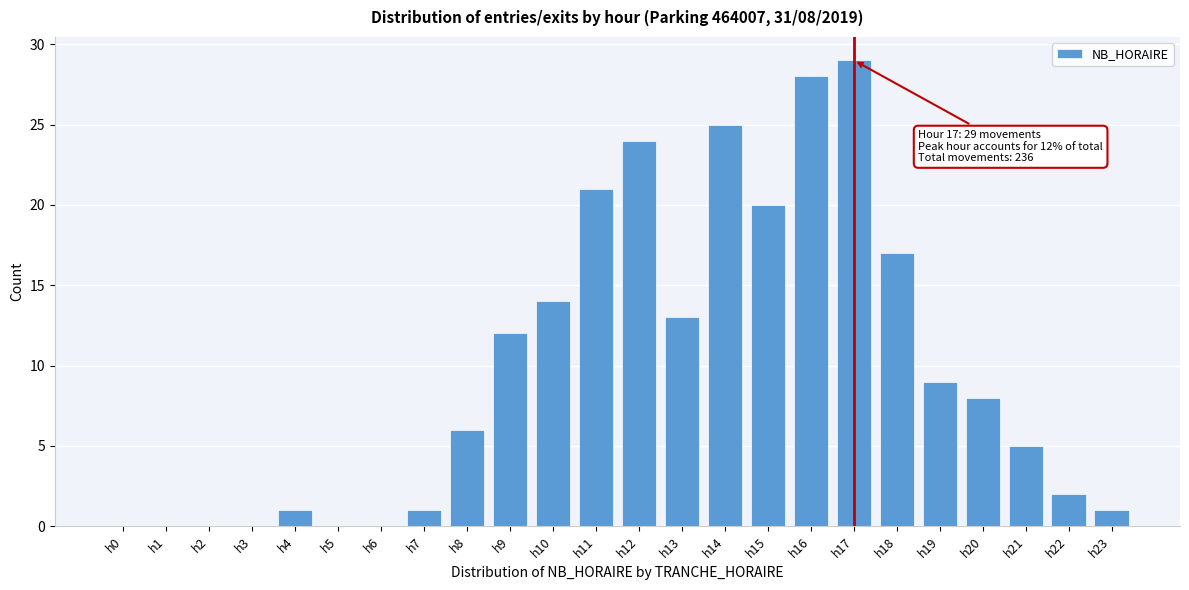

Reading right to left, extract all data points from this chart.

h23=1	h22=2	h21=5	h20=8	h19=9	h18=17	h17=29	h16=28	h15=20	h14=25	h13=13	h12=24	h11=21	h10=14	h9=12	h8=6	h7=1	h6=0	h5=0	h4=1	h3=0	h2=0	h1=0	h0=0